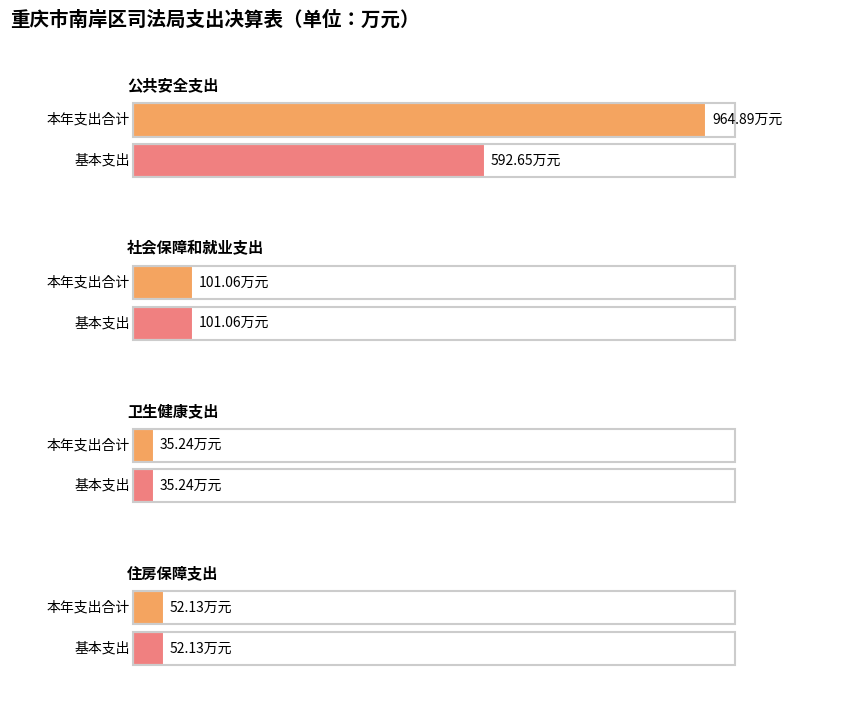

What is the minimum value for 本年支出合计?

35.2